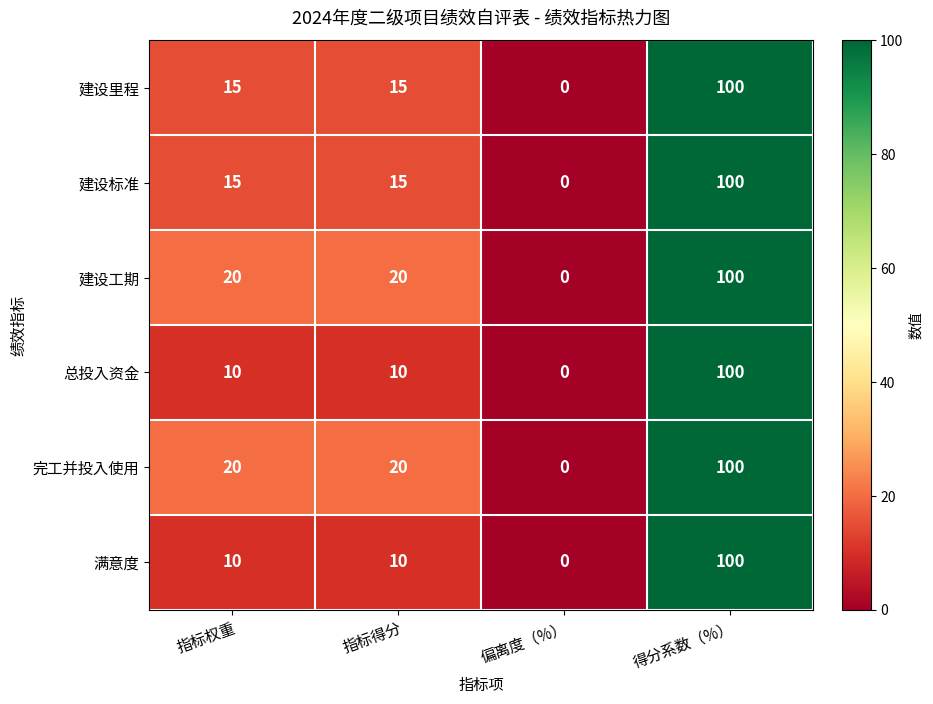

Reading left to right, list all the values displayed in this chart.

建设里程: 15	15	0	100
建设标准: 15	15	0	100
建设工期: 20	20	0	100
总投入资金: 10	10	0	100
完工并投入使用: 20	20	0	100
满意度: 10	10	0	100